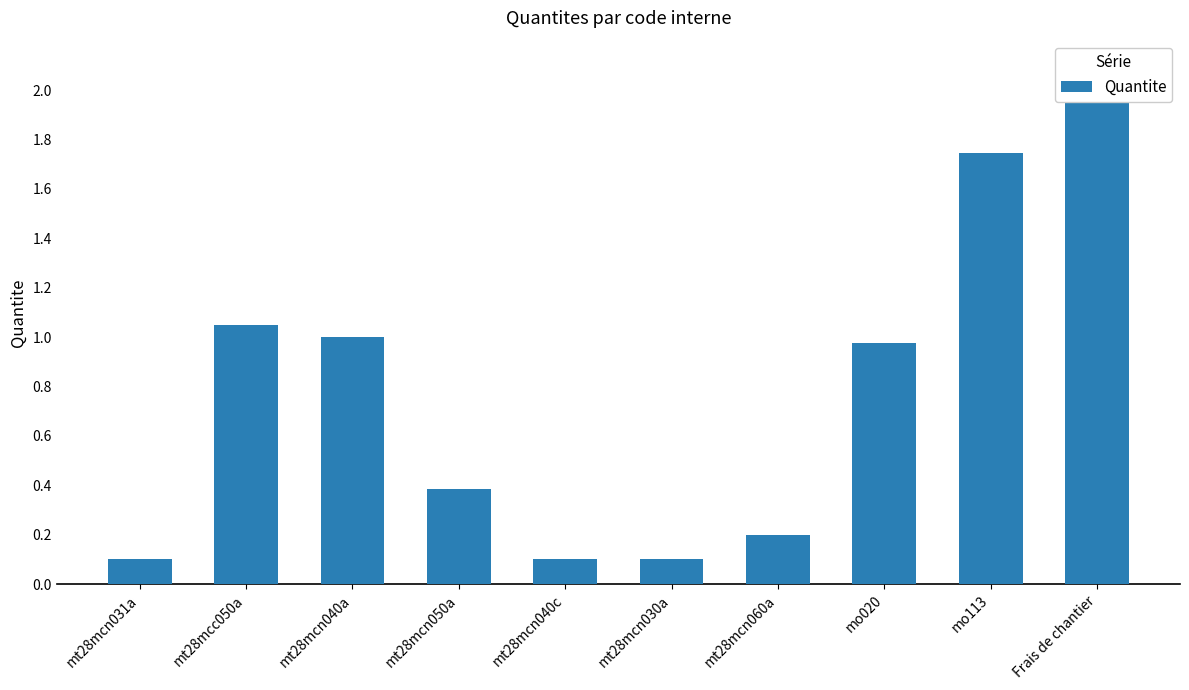

What is the label of the 2nd bar from the right?

mo113